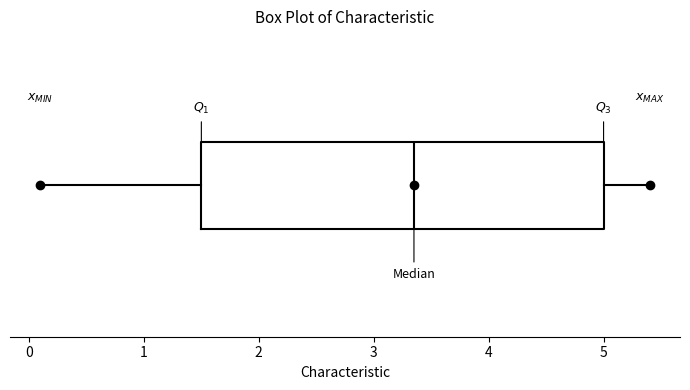

Read this box plot against the x-axis: the position of the median line, the range covered by the box, and the ends of both whiskers. The values are not printed on the chart, so give them approximately, as read against the axis.

median 3.4, box 1.5 to 5.0, whiskers 0.1 to 5.4